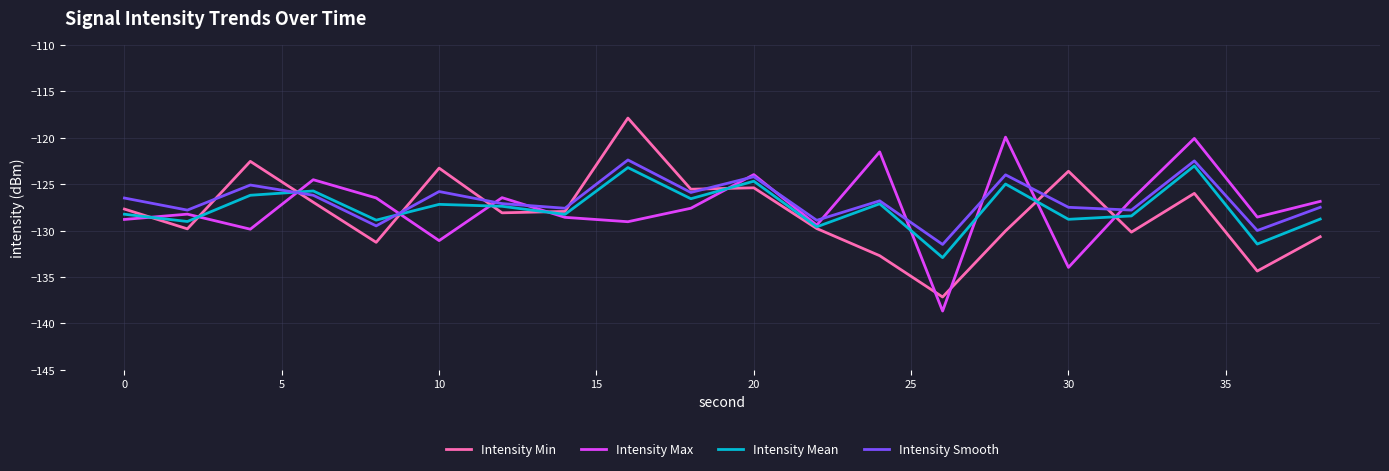

What is the greatest value displayed?

-117.9